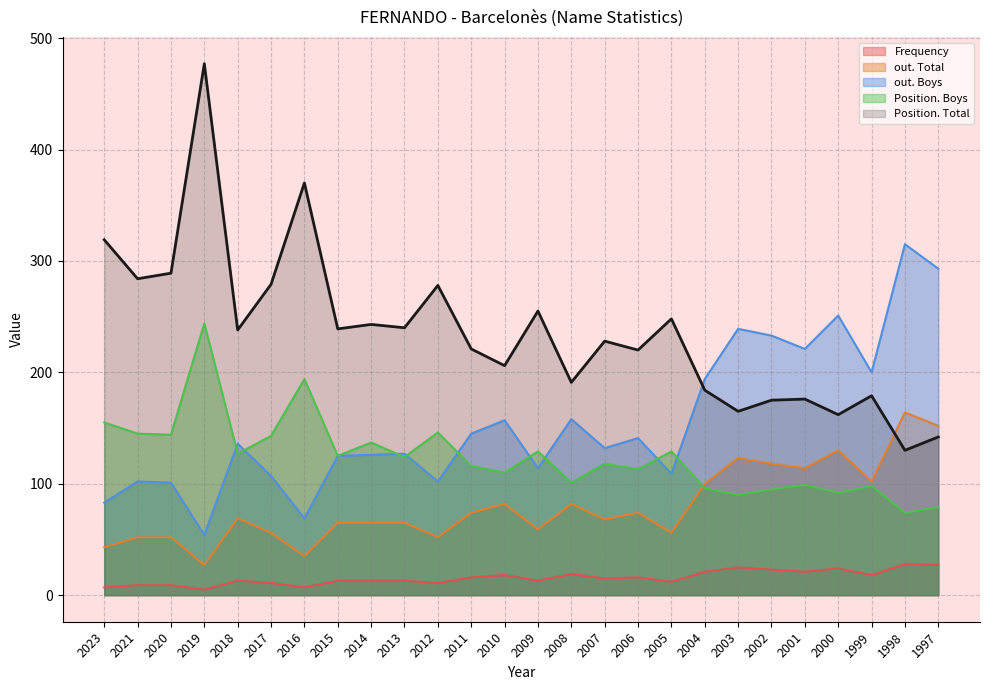

What is the sum of the out. Total values at 2006 and 2007?

142